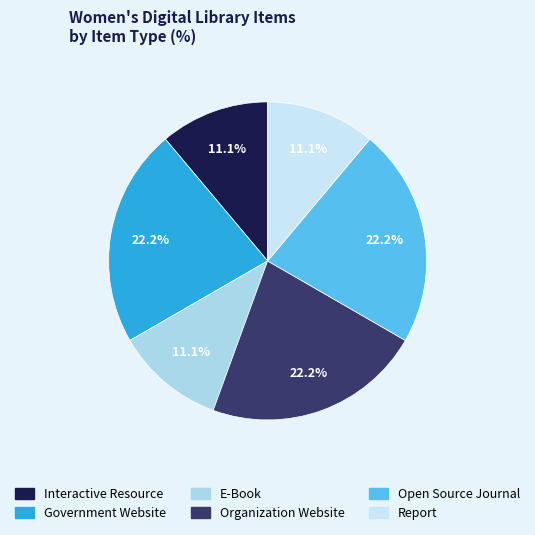

Which slice is the largest?

Government Website